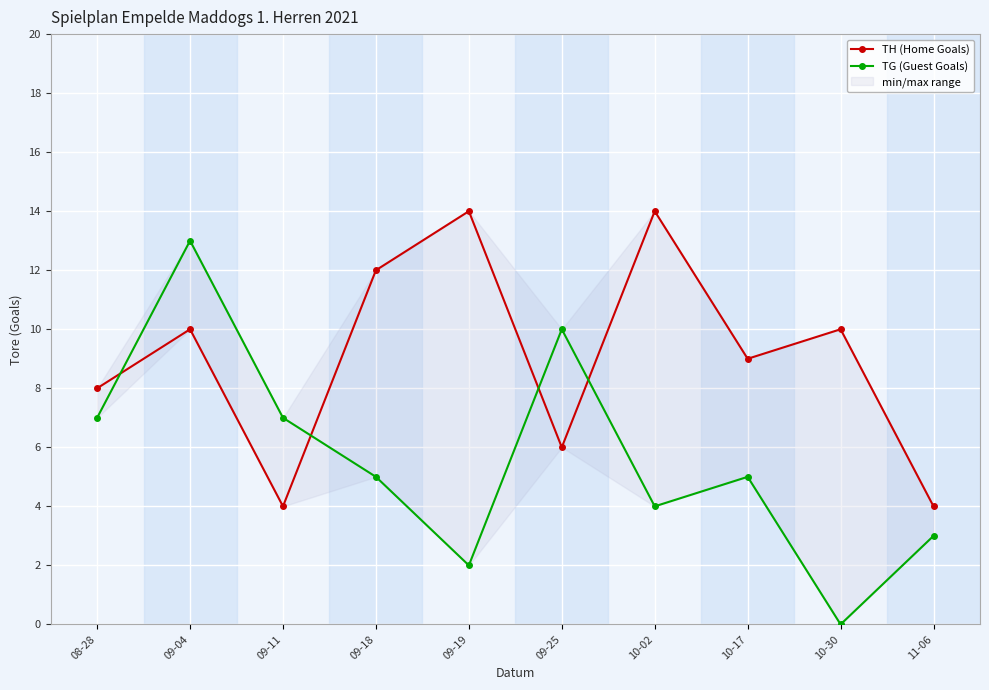

Which series ends up on top after the final intersection of TG (Guest Goals) and TH (Home Goals)?

TH (Home Goals)